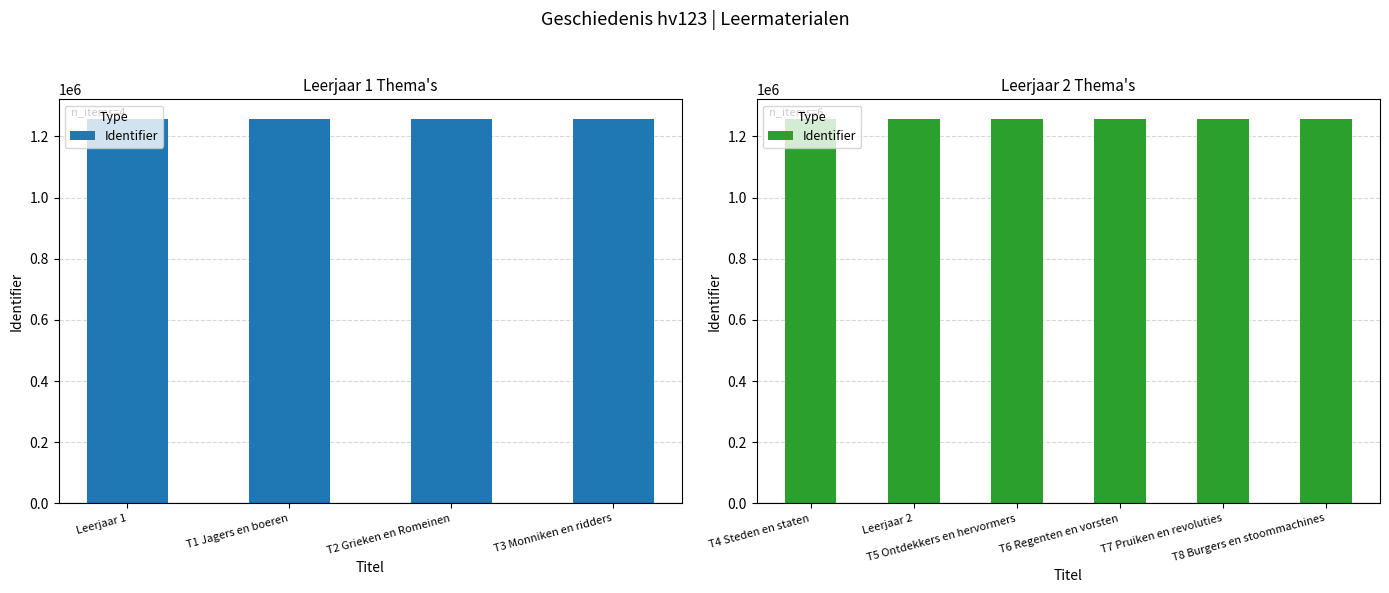

Count the number of data series in this chart.

1